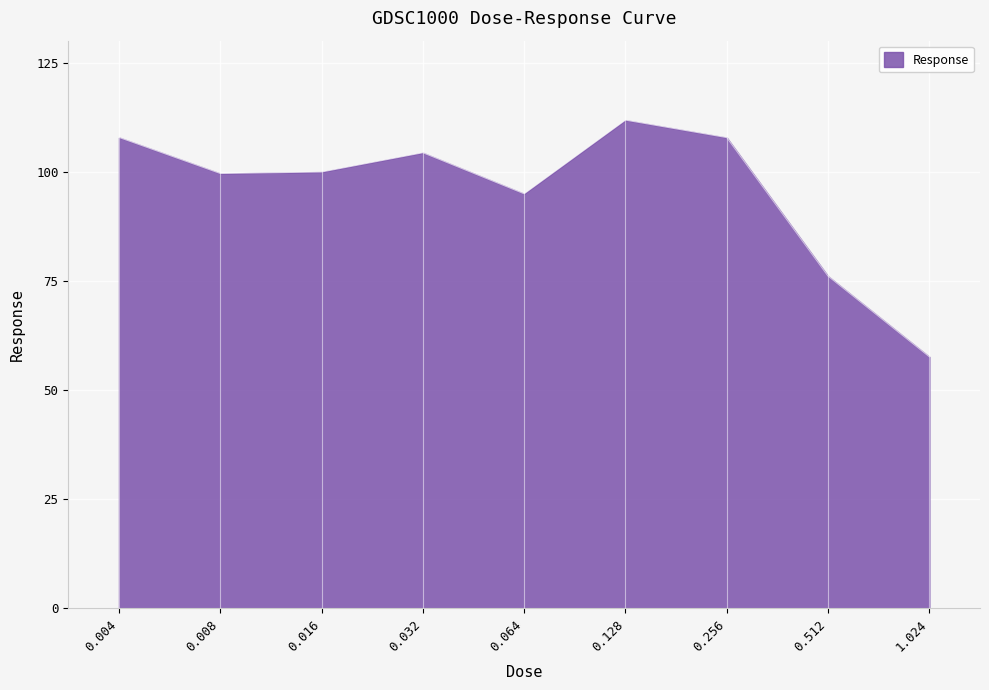

What is the sum of all values?

859.9